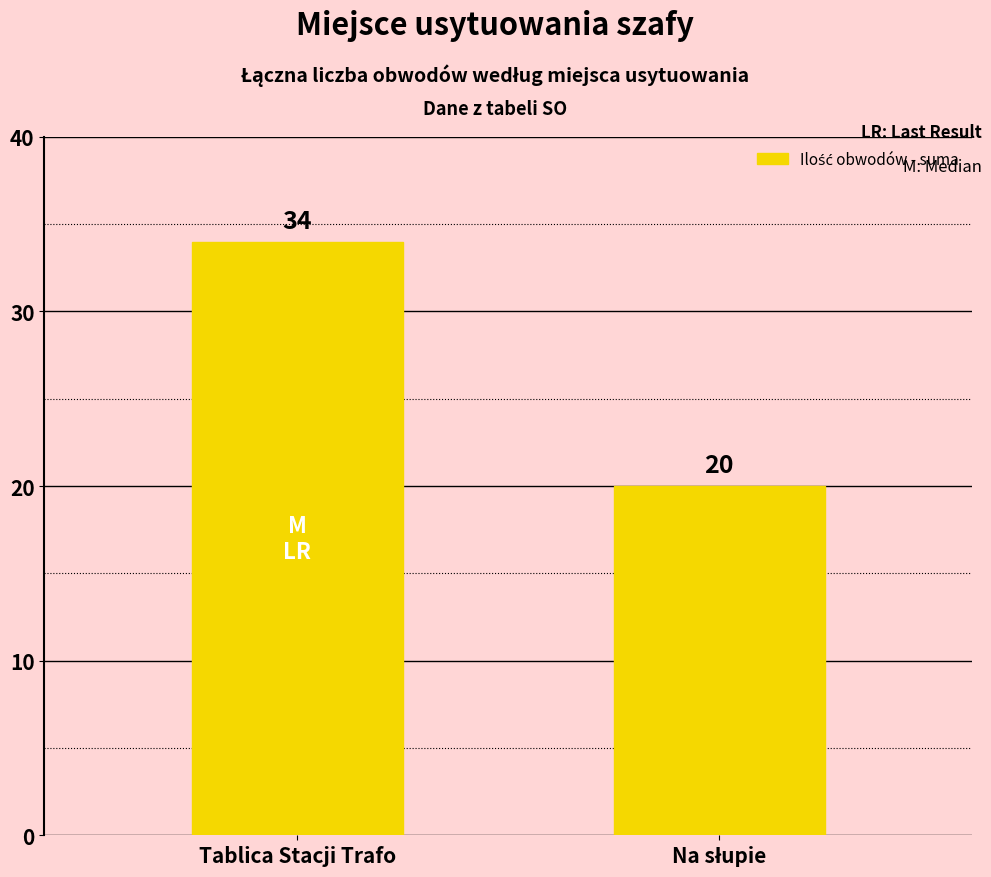

True or false: the data shows 7 at Tablica Stacji Trafo.

False